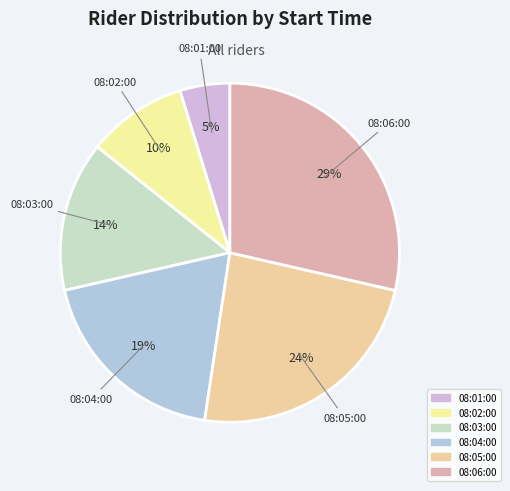

Is it true that 08:05:00 is 24% of the pie?

True